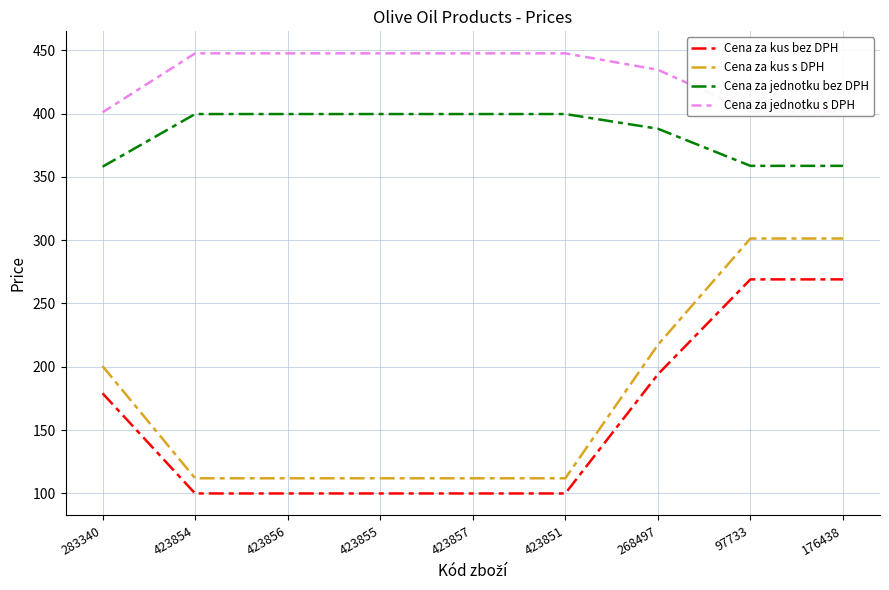

Between 268497 and 176438, which series saw the biggest shift?

Cena za kus s DPH